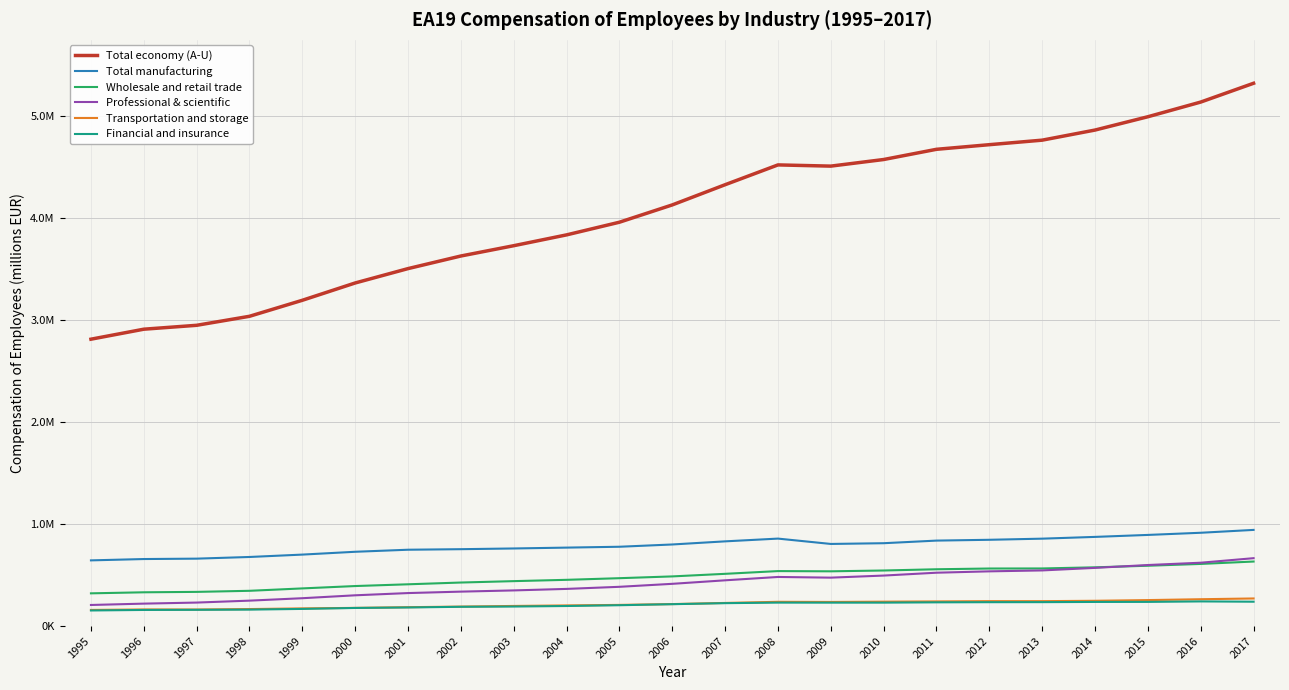

Reading left to right, list all the values displayed in this chart.

Total economy (A-U): 2810275.9	2908152.1	2946317.8	3034612.2	3191507.5	3361037.7	3501774.9	3625218.9	3726125.3	3832141.4	3956226.4	4125746.0	4323585.5	4517607.2	4505714.8	4570453.9	4670495.5	4715736.3	4760088.8	4859087.8	4989500.3	5133292.8	5317401.9
Total manufacturing: 643509.8	656562.0	660429.3	676778.5	700106.3	727729.7	747768.3	753107.1	760130.6	768541.2	776938.8	799206.2	829801.2	856812.3	804436.0	811641.7	837216.5	845167.1	856203.2	873482.7	892796.7	913966.9	941999.8
Wholesale and retail trade: 320590.6	330786.0	334825.9	345359.9	368847.9	392031.7	409168.2	426468.8	440092.3	452926.6	468975.4	486403.7	511682.6	538564.8	536297.7	544333.7	556413.7	563722.6	564379.8	575416.5	590979.5	608683.4	632108.7
Professional & scientific: 206572.2	219794.7	230154.7	249003.3	272790.5	301337.1	323226.2	337316.5	349183.9	363998.8	384518.8	413719.5	448165.5	480955.0	474313.6	494672.5	522668.5	536022.9	545062.8	569984.1	597994.3	620579.6	664992.6
Transportation and storage: 158027.7	162669.7	162149.2	166490.3	173041.4	178015.6	184882.6	190692.5	197040.1	202277.3	207228.8	215286.0	226484.1	237557.0	236189.8	238879.6	241336.2	244134.5	244007.5	247606.4	254499.4	262906.9	270280.4
Financial and insurance: 152724.7	157886.0	159119.9	161165.7	167974.5	177425.3	182176.7	188763.9	191339.6	196482.1	204210.8	214265.8	224370.0	229695.7	229355.6	229513.3	232467.4	233866.2	234308.9	236339.2	236801.8	241464.5	238620.3